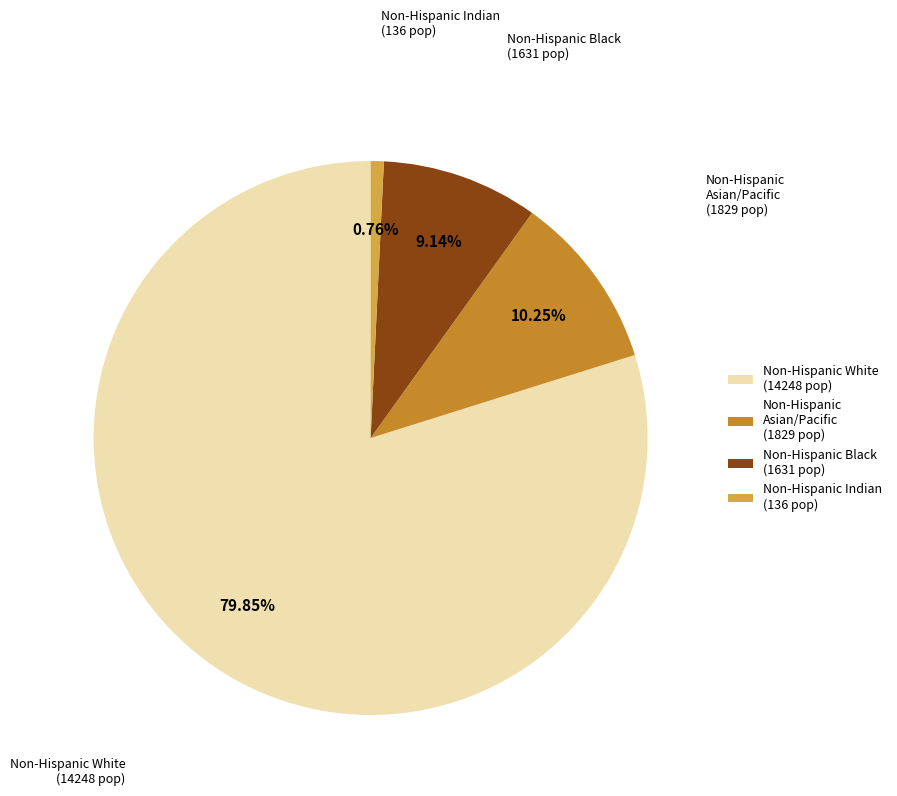

Does Non-Hispanic White account for over 50% of the chart?

Yes